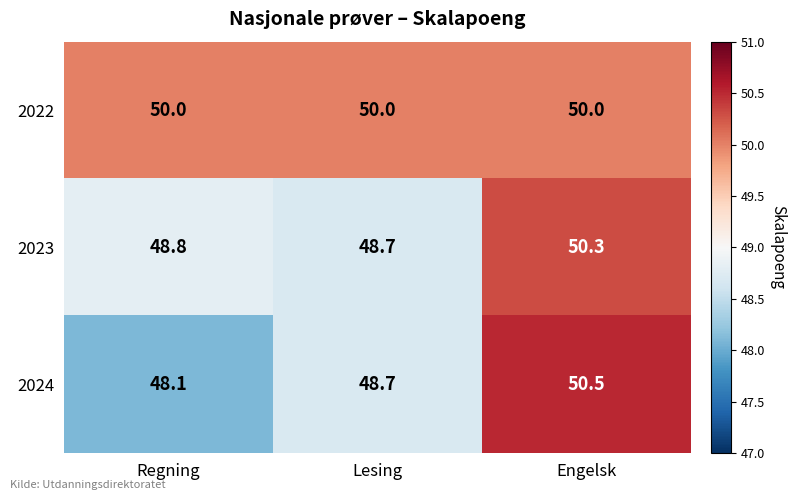

What is the difference between the highest and lowest values at Regning?

1.9